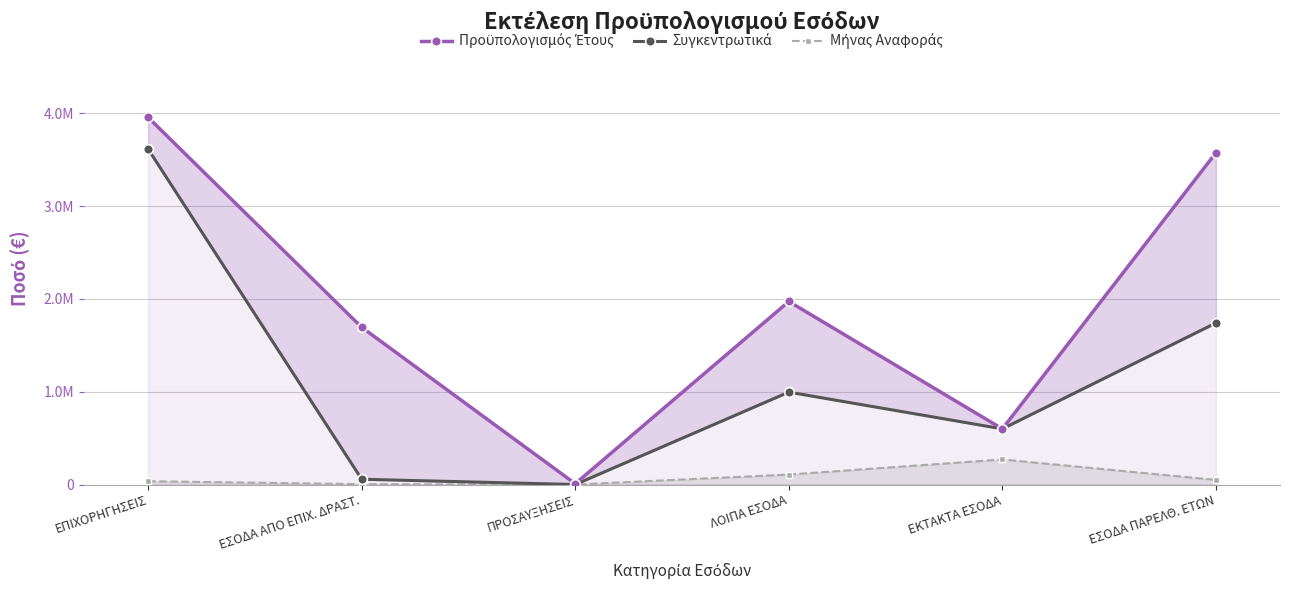

What position from the left is ΕΣΟΔΑ ΑΠΟ ΕΠΙΧ. ΔΡΑΣΤ.?

2